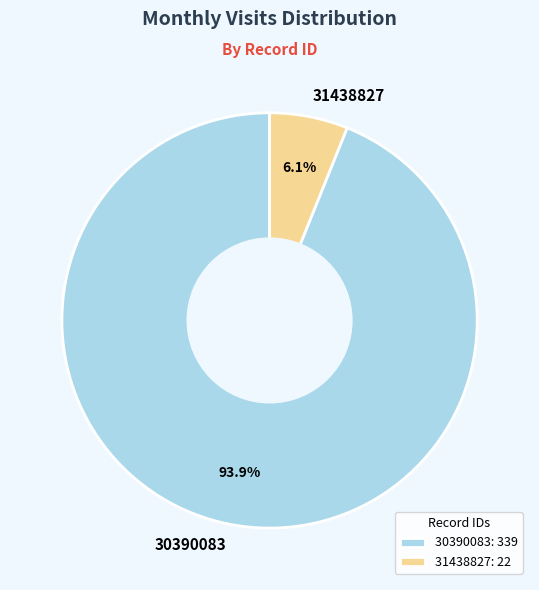

Approximately how many times larger is the value at 30390083 compared to 31438827?

15.4